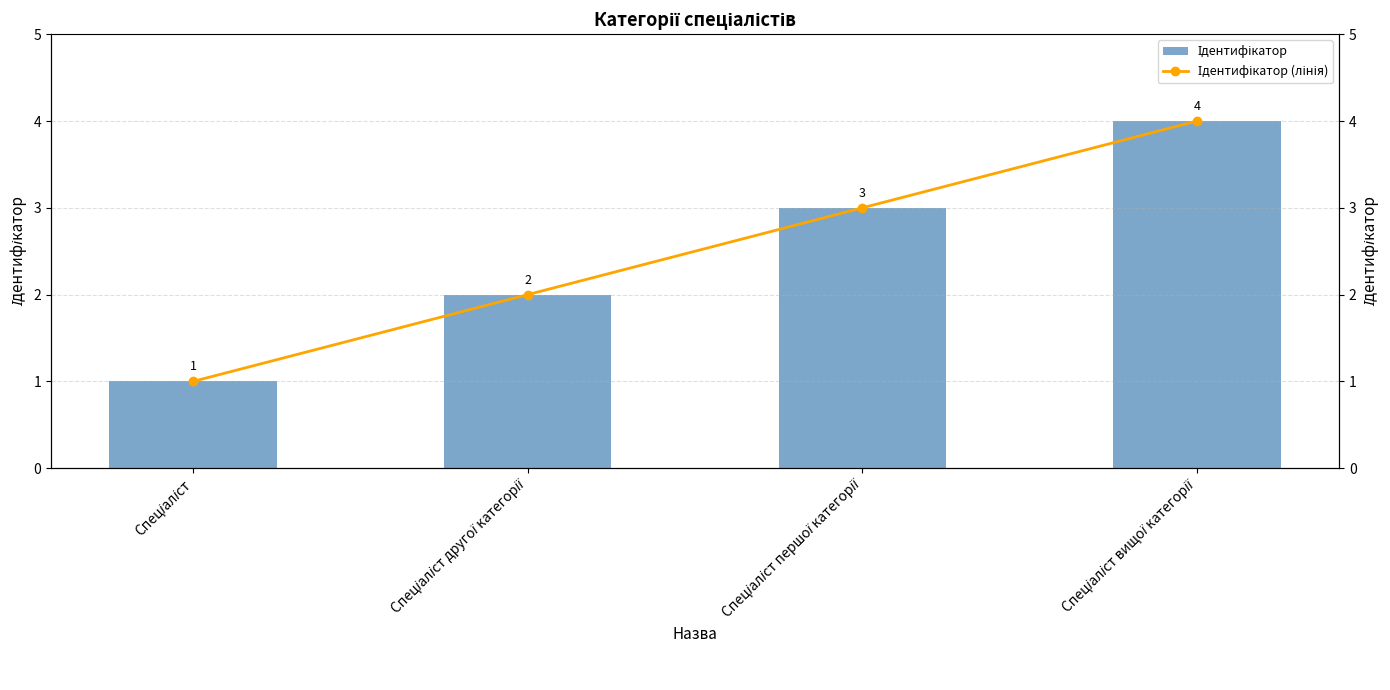

Reading right to left, list all the values displayed in this chart.

Ідентифікатор: Спеціаліст вищої категорії=4	Спеціаліст першої категорії=3	Спеціаліст другої категорії=2	Спеціаліст=1
Ідентифікатор (лінія): Спеціаліст вищої категорії=4	Спеціаліст першої категорії=3	Спеціаліст другої категорії=2	Спеціаліст=1